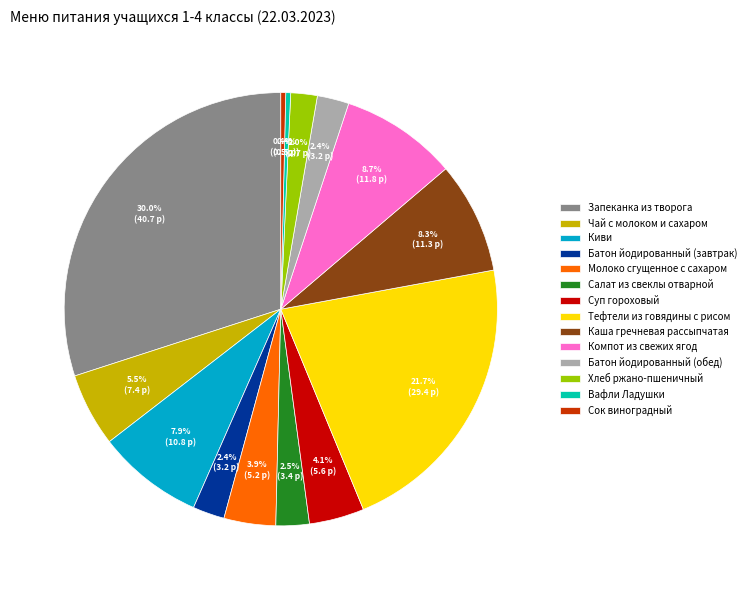

To the nearest percent, what portion does Батон йодированный (завтрак) represent?

2%